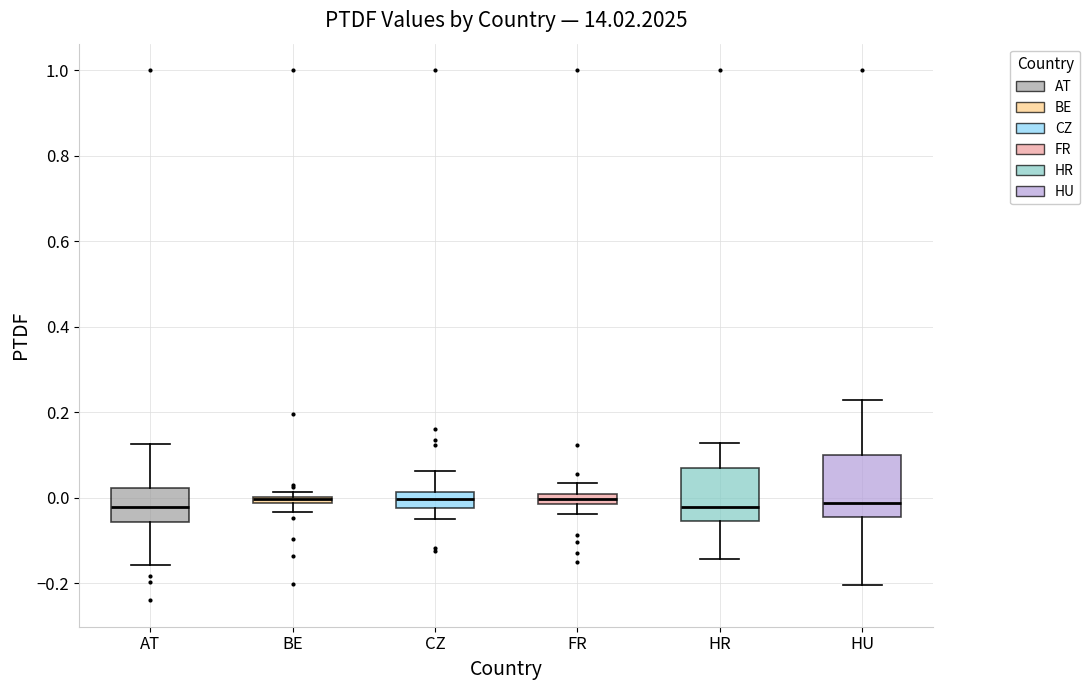

Comparing the boxes themselves (not the whiskers), which one is the tallest?

HU